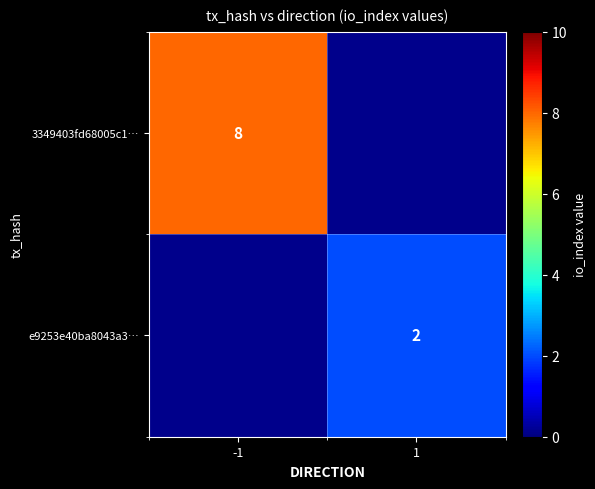

True or false: 3349403fd68005c1… has a value of 8 at -1.

True